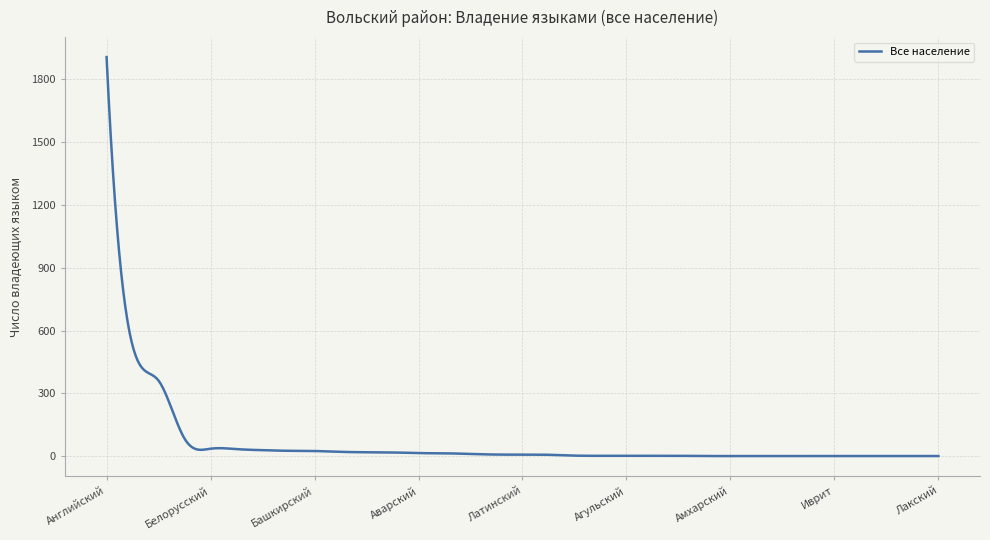

What is the difference between the maximum and minimum values?

1905.1